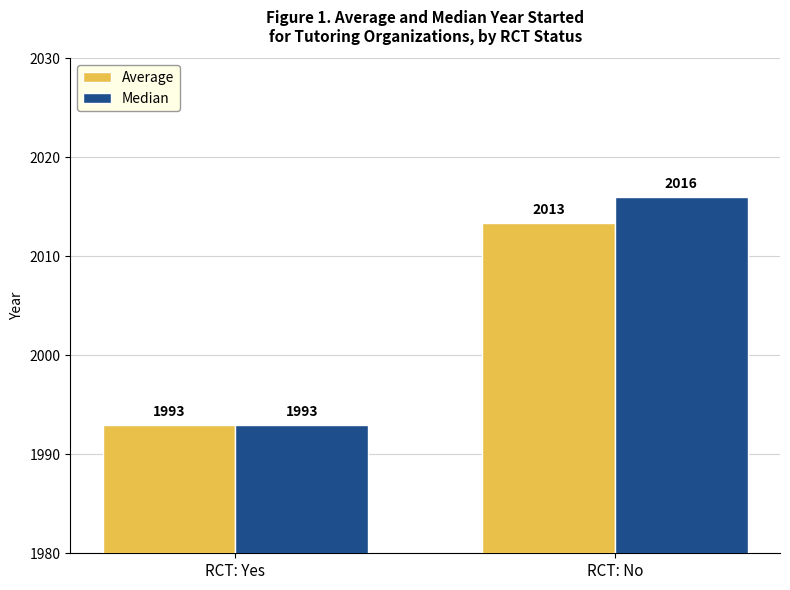

Rank the categories by Median value from lowest to highest.

RCT: Yes, RCT: No